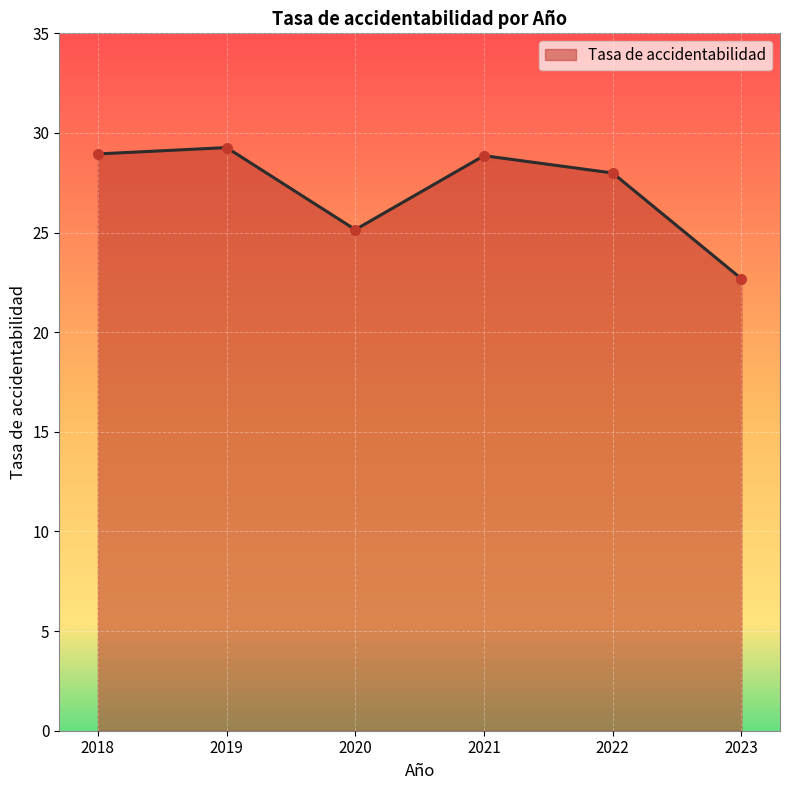

Between 2019 and 2018, which is larger?

2019